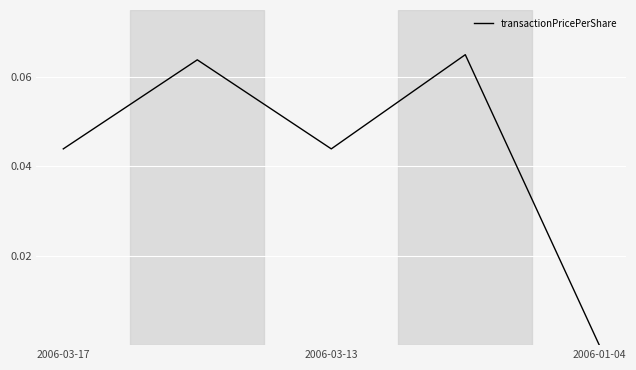

How many values are between 0 and 1?

5